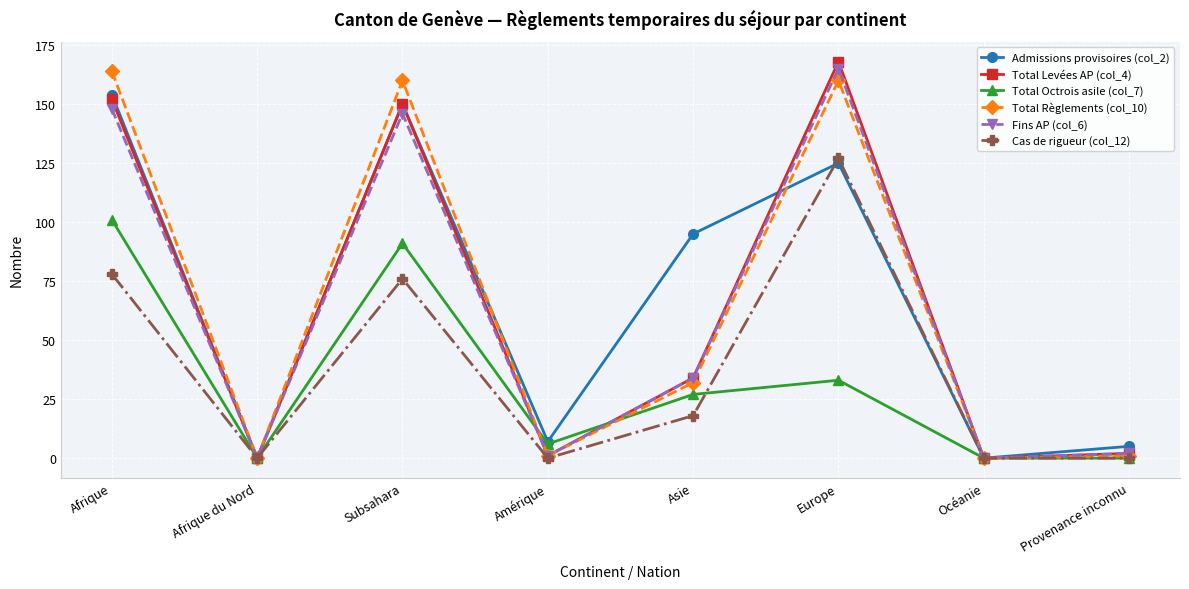

What is the difference between the second highest and second lowest values in the Fins AP (col_6) series?

148